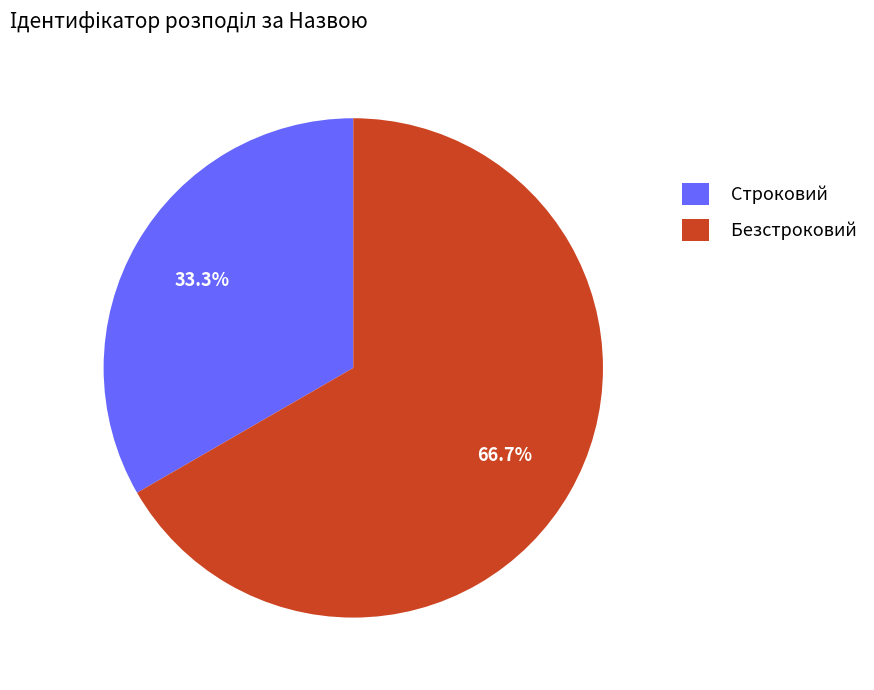

How many slices are in this pie chart?

2